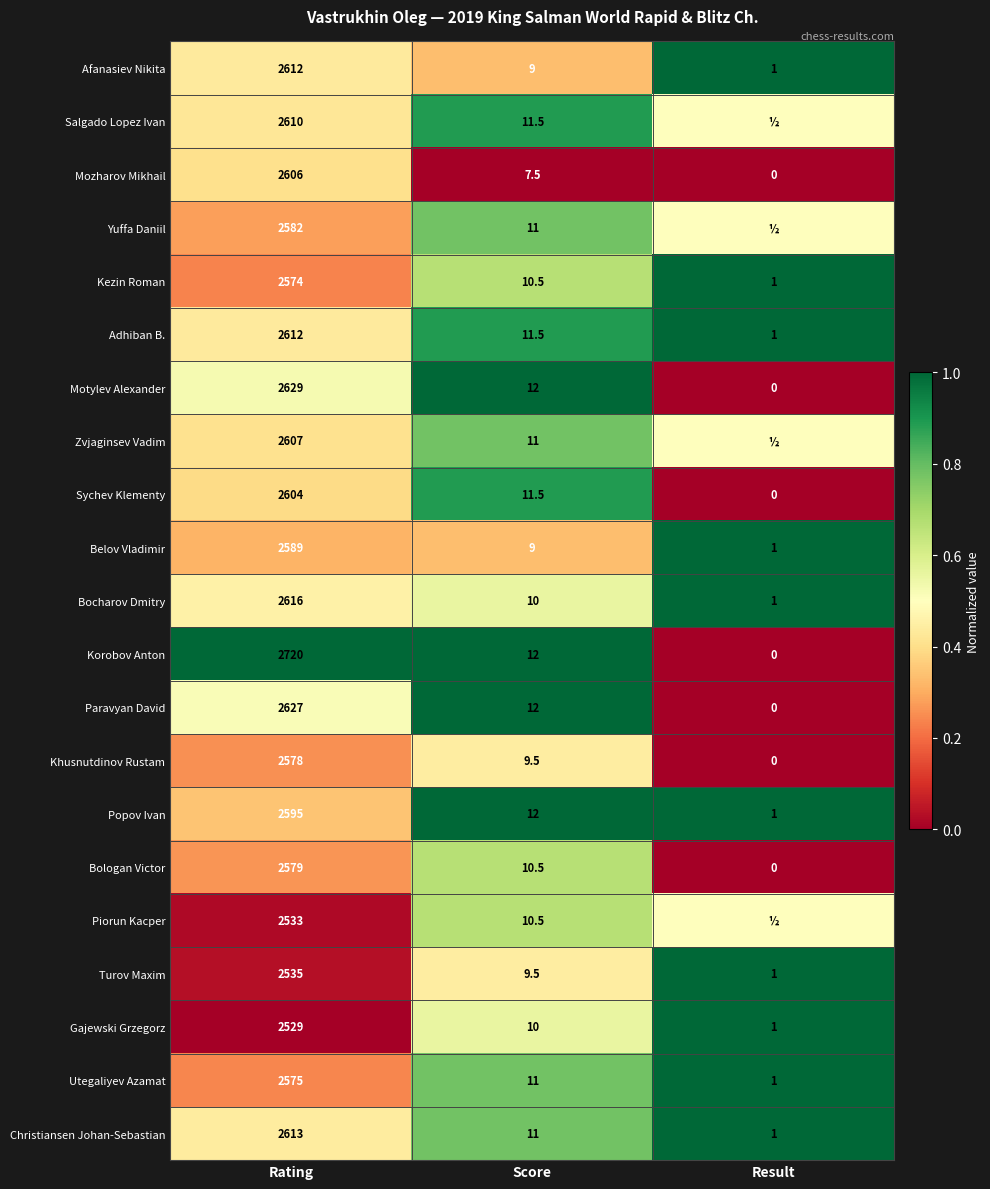

True or false: Zvjaginsev Vadim has a value of 4242.3 at Rating.

False